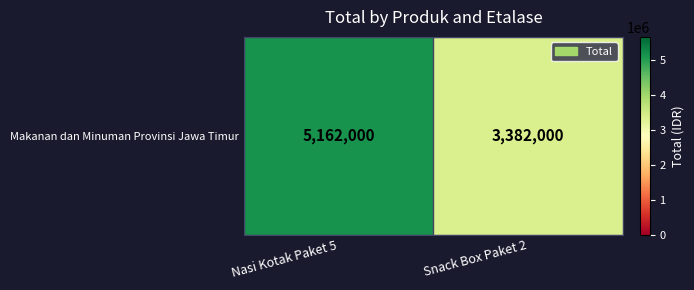

At which label is the value closest to 4272000?

Nasi Kotak Paket 5